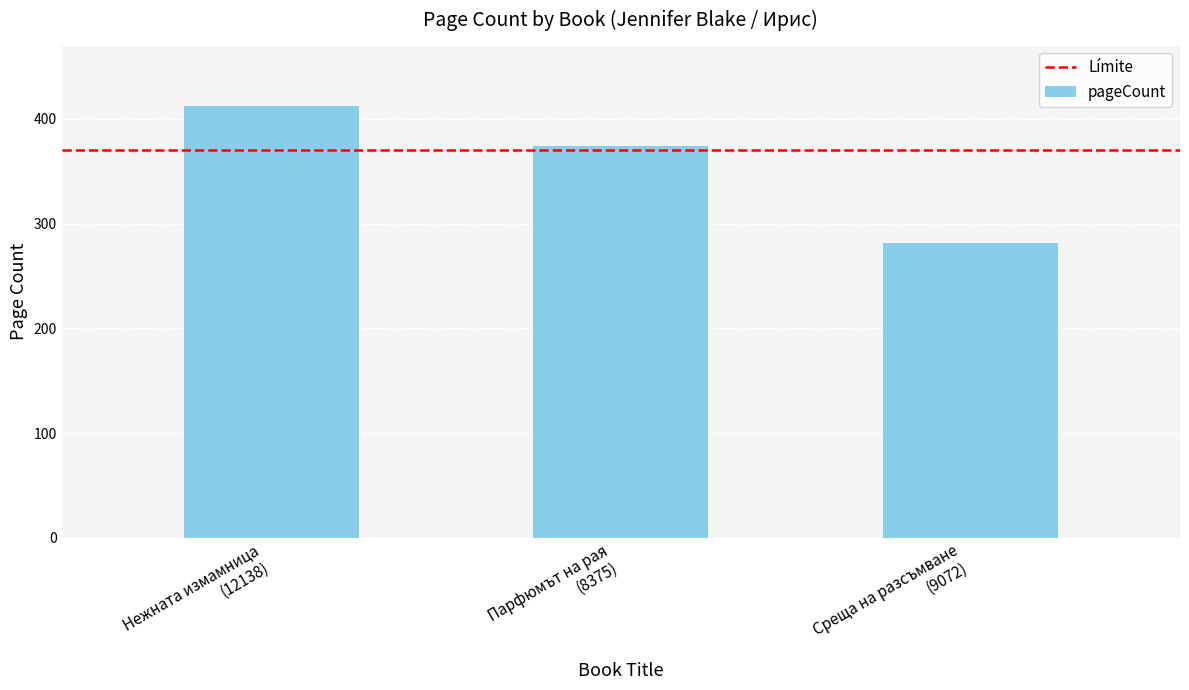

At which label is the value closest to 347?

Парфюмът на рая
(8375)